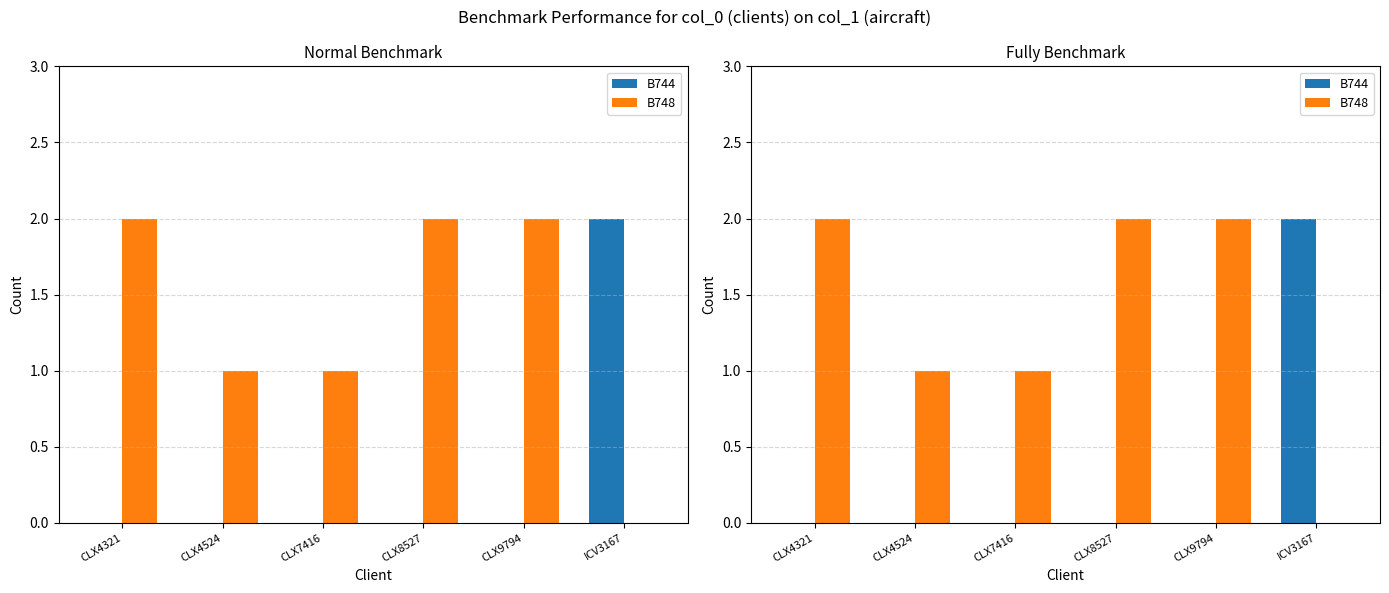

True or false: B744 has a value of 0 at CLX9794.

True